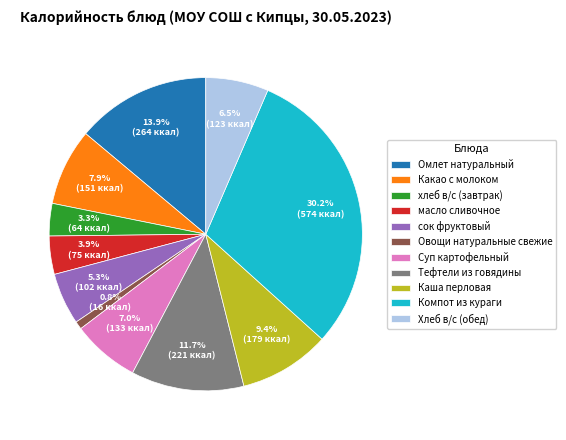

What portion of the pie excludes Омлет натуральный?

86.1%